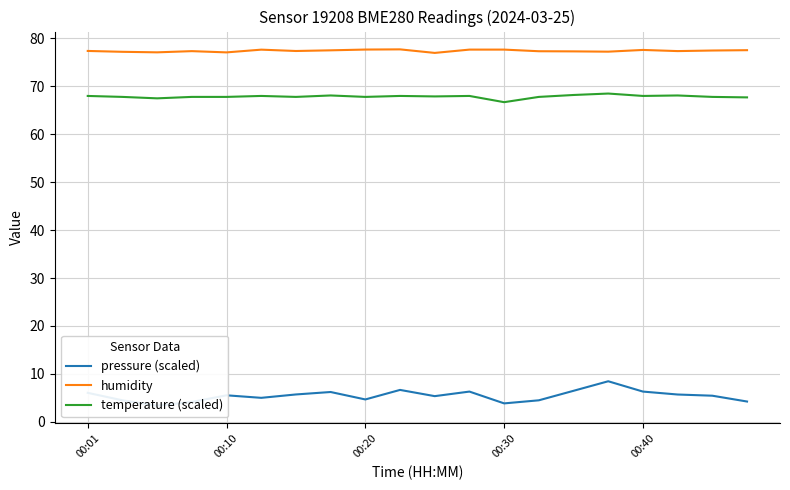

At how many categories does at least one series exceed 8?

20